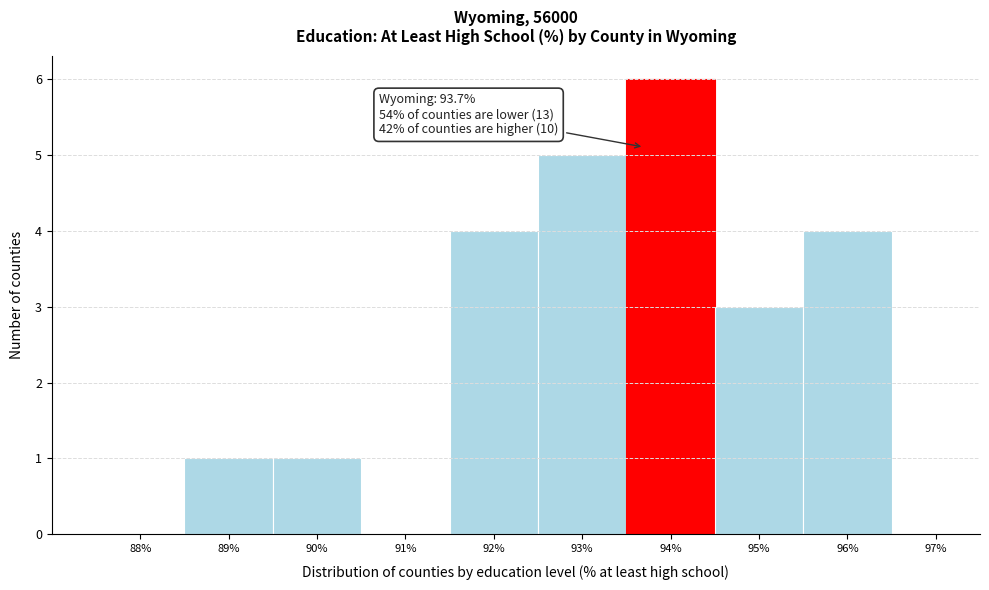

Over which range of the x-axis is the bar tallest?

93.5 to 94.5